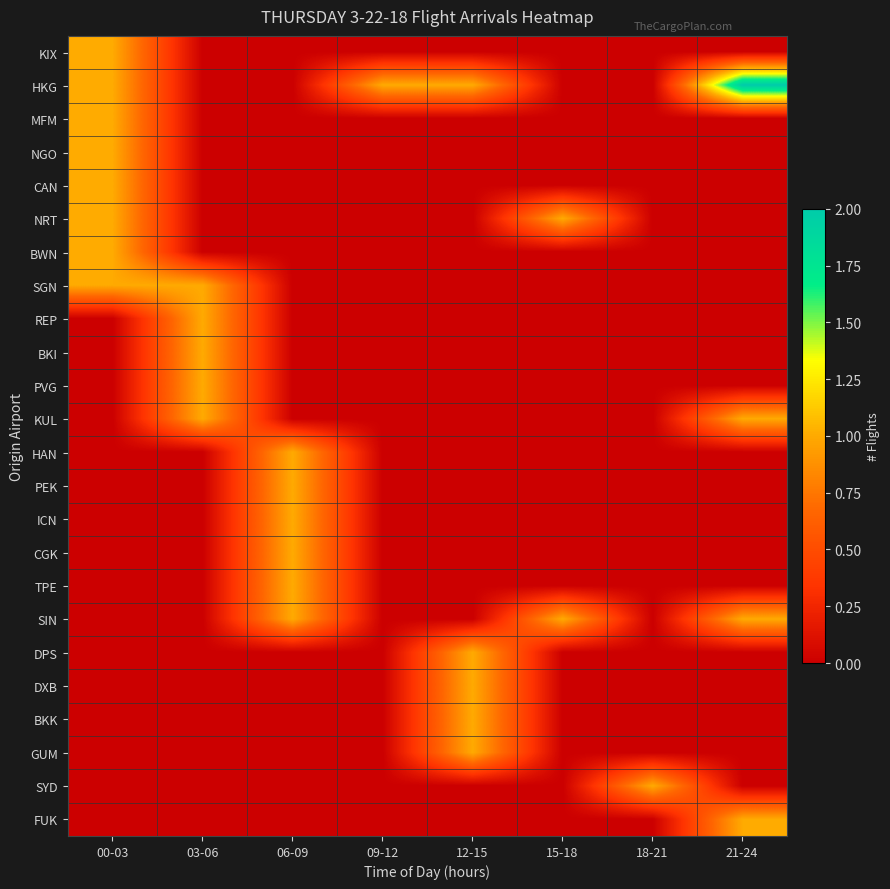

Which series has the largest range (max minus min)?

HKG